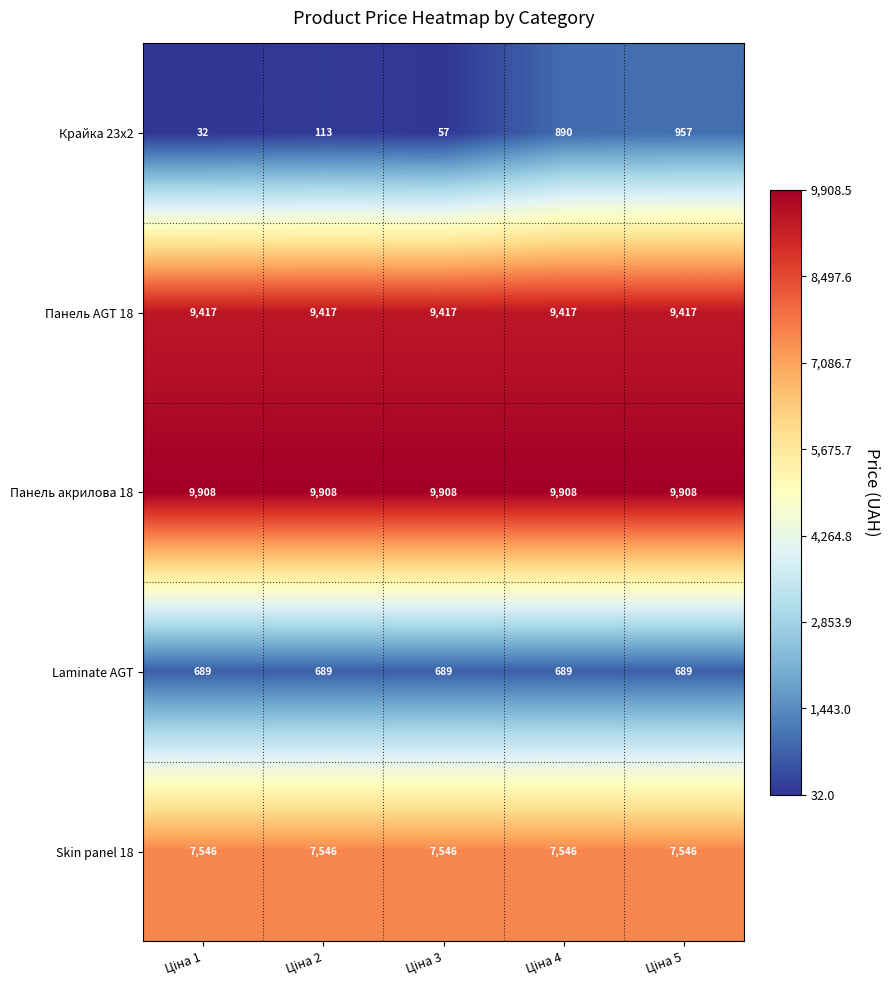

Which series has the largest range (max minus min)?

Крайка 23x2